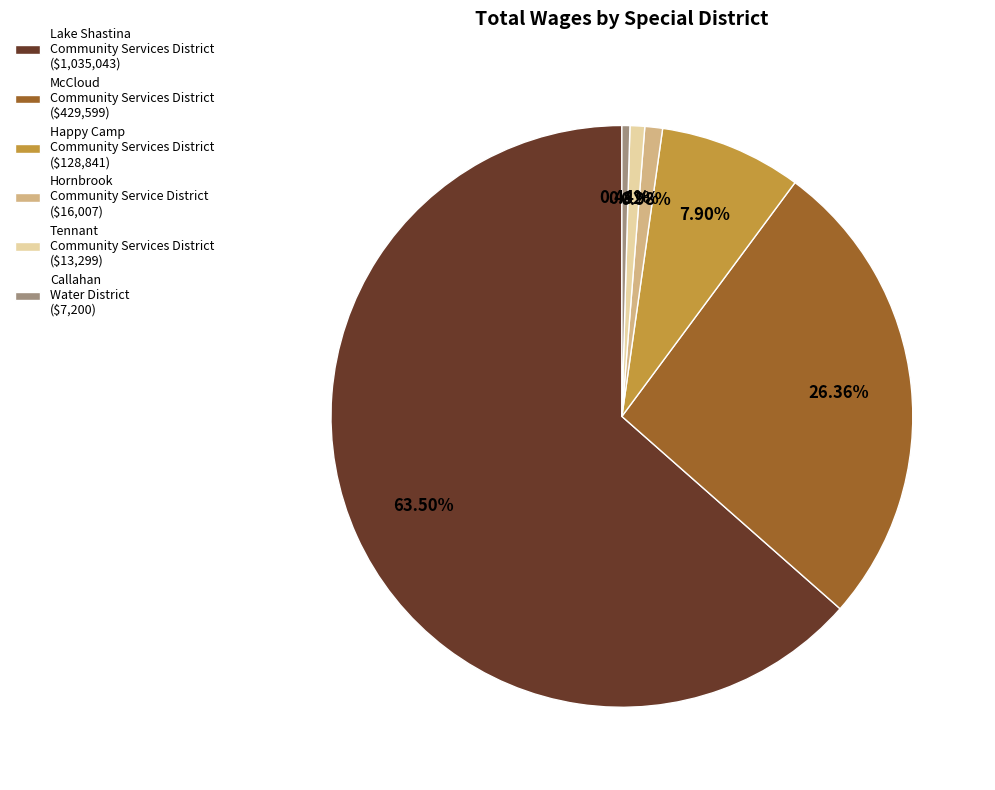

To the nearest percent, what portion does Tennant Community Services District represent?

1%